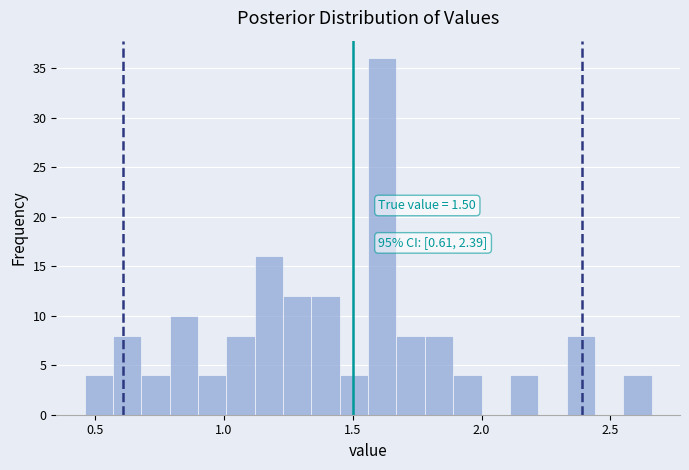

Around what value on the x-axis is the tallest bar? Give the approximate position of its centre, as read against the axis.

1.60